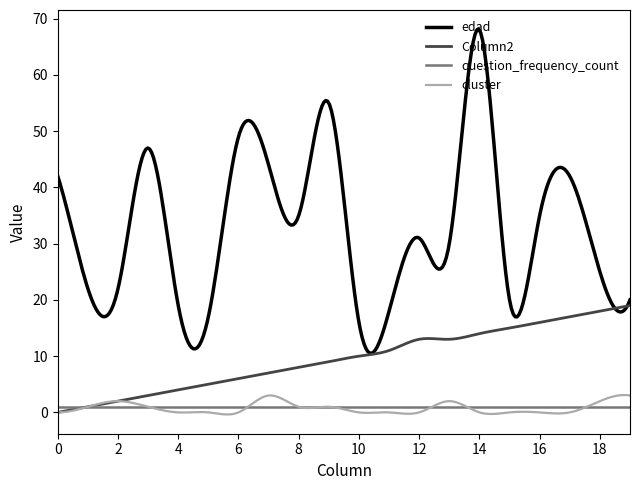

True or false: Column2 and edad cross at least once.

True